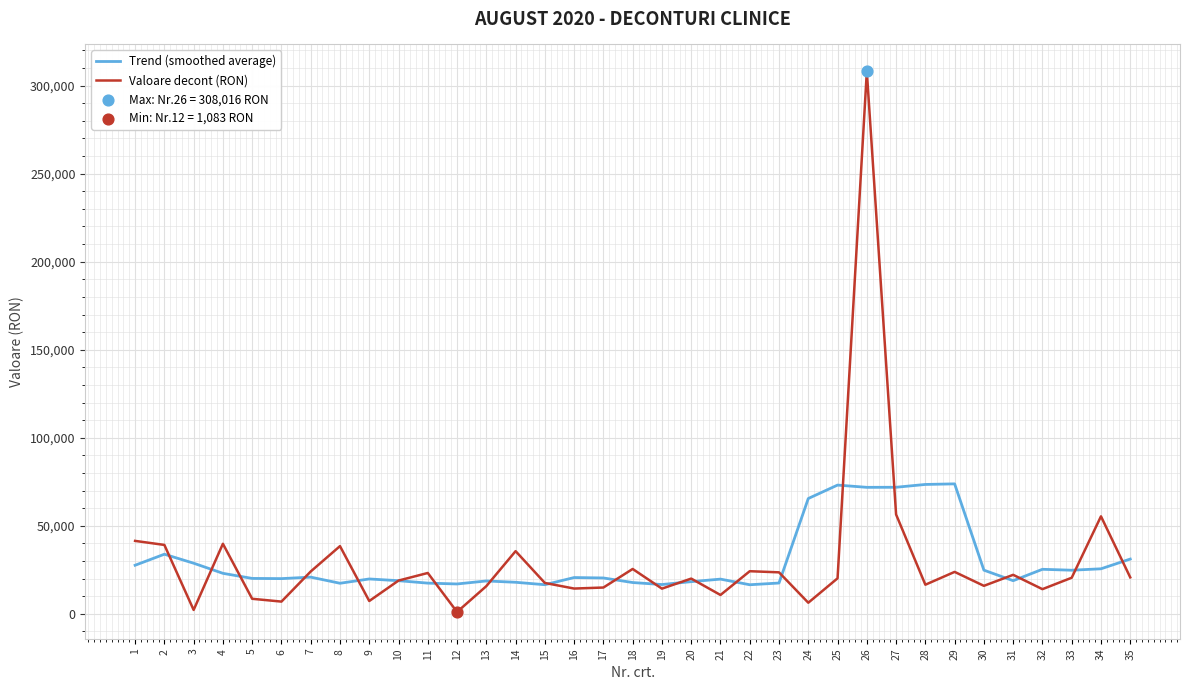

At which category is the sum across all series the highest?

26